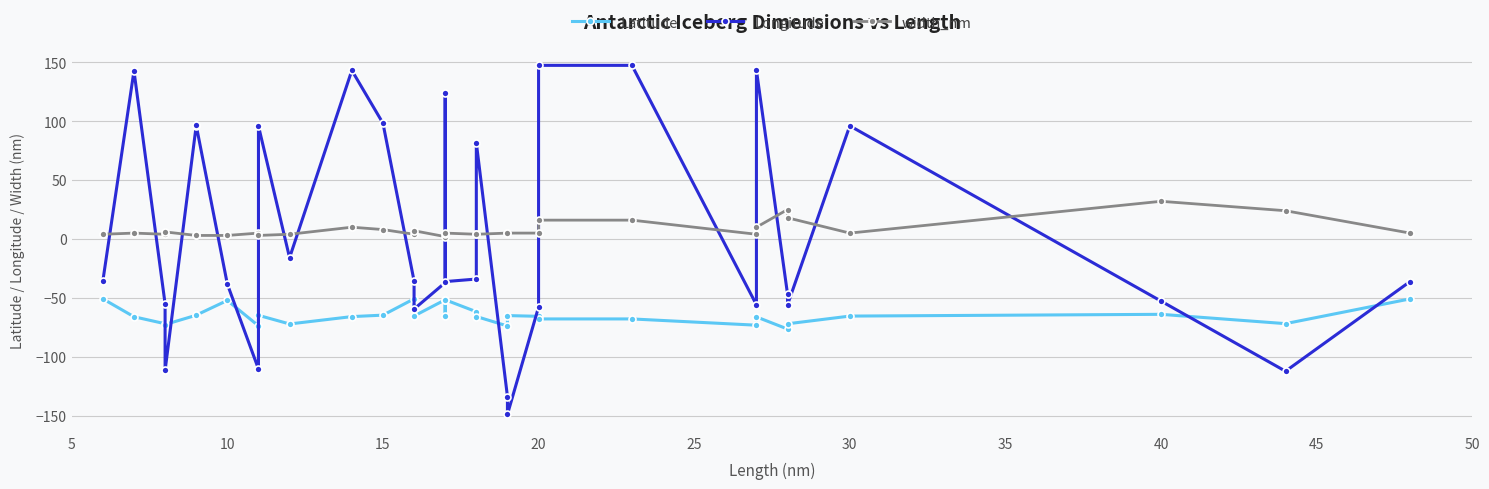

Reading left to right, what are all the values shown in this chart?

Latitude: -50.8	-66.1	-72.0	-72.7	-64.8	-64.7	-52.2	-73.8	-64.8	-72.2	-65.9	-64.7	-50.8	-65.4	-51.6	-65.2	-51.7	-61.8	-65.8	-73.9	-65.1	-65.7	-67.9	-67.9	-73.2	-66.2	-76.5	-72.0	-65.5	-64.0	-71.9	-50.9
Longitude: -35.7	142.8	-55.0	-111.7	96.3	96.5	-38.3	-110.4	96.0	-15.9	143.2	98.3	-35.7	-59.5	-37.0	124.1	-36.2	-34.0	81.7	-133.8	-149.0	-57.8	147.5	147.5	-55.9	143.4	-46.9	-55.9	96.1	-52.8	-112.3	-36.2
width_nm: 4.0	5.0	4.0	6.0	3.0	3.0	3.0	5.0	3.0	4.0	10.0	8.0	4.0	7.0	2.0	4.0	5.0	4.0	4.0	5.0	5.0	5.0	16.0	16.0	4.0	10.0	25.0	18.0	5.0	32.0	24.0	5.0